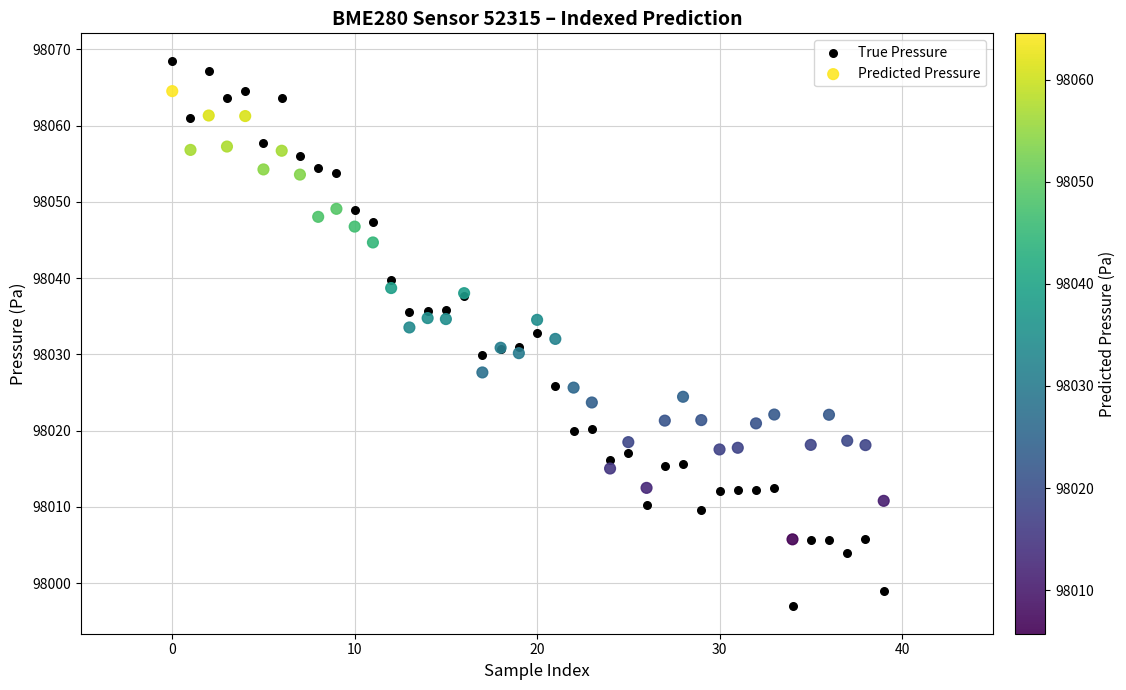

Which series has the largest Y range (max minus min)?

True Pressure